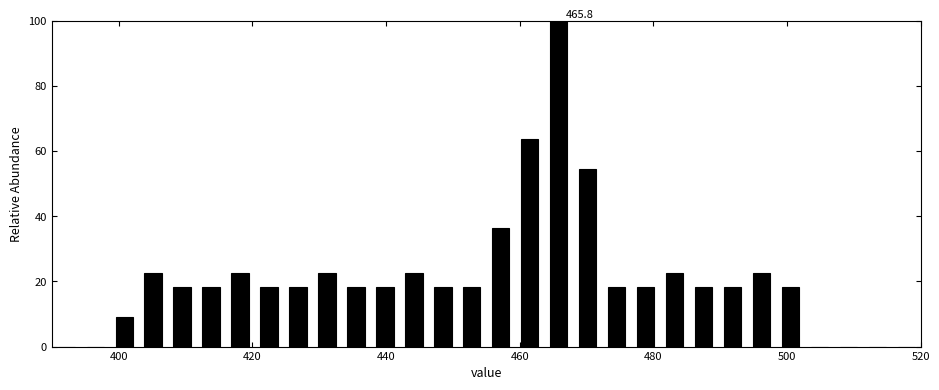

Read against the x-axis, roughly where is the centre of the tallest bar?

466